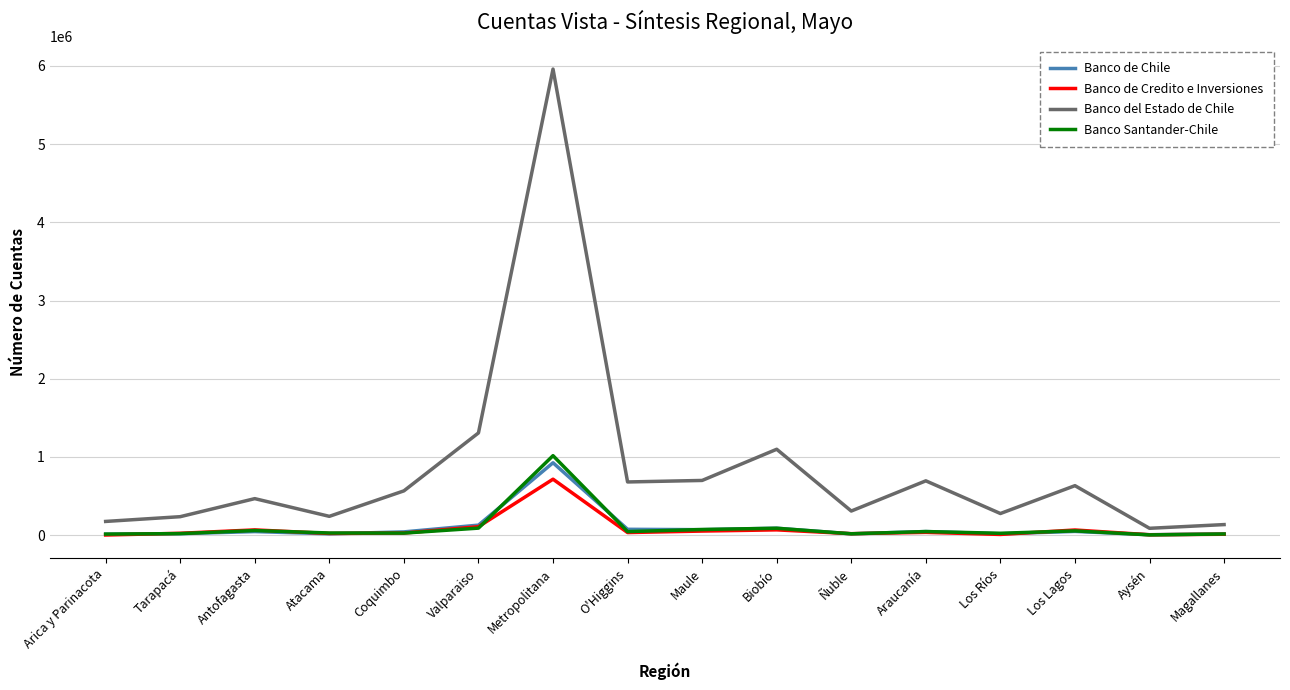

How many series are shown in this chart?

4